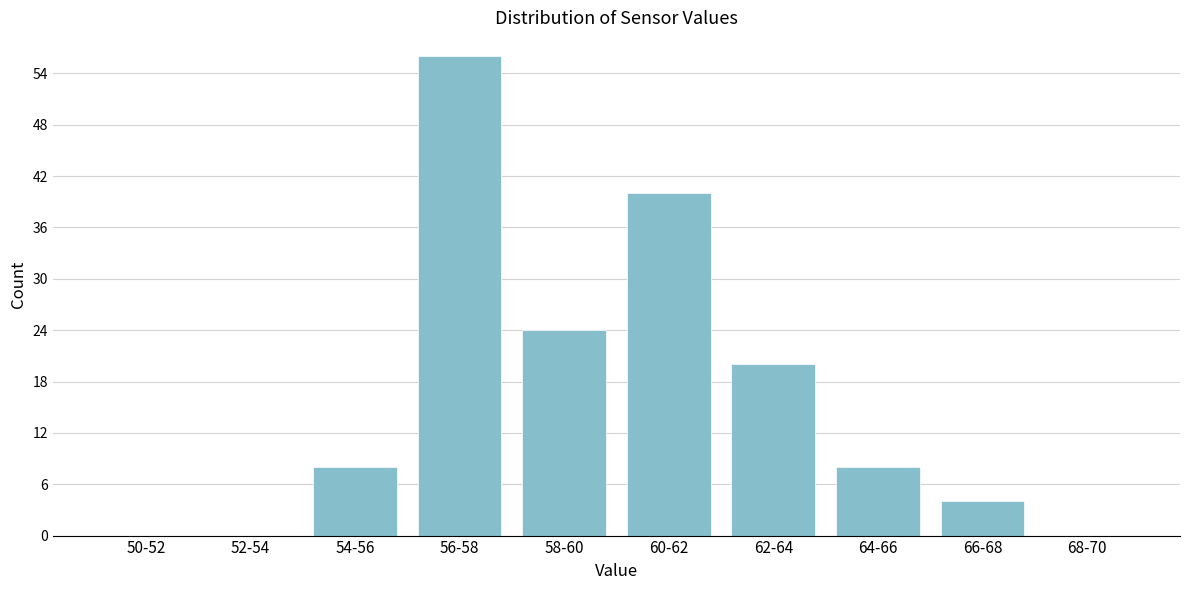

Reading left to right, extract all data points from this chart.

50-52=0	52-54=0	54-56=8	56-58=56	58-60=24	60-62=40	62-64=20	64-66=8	66-68=4	68-70=0